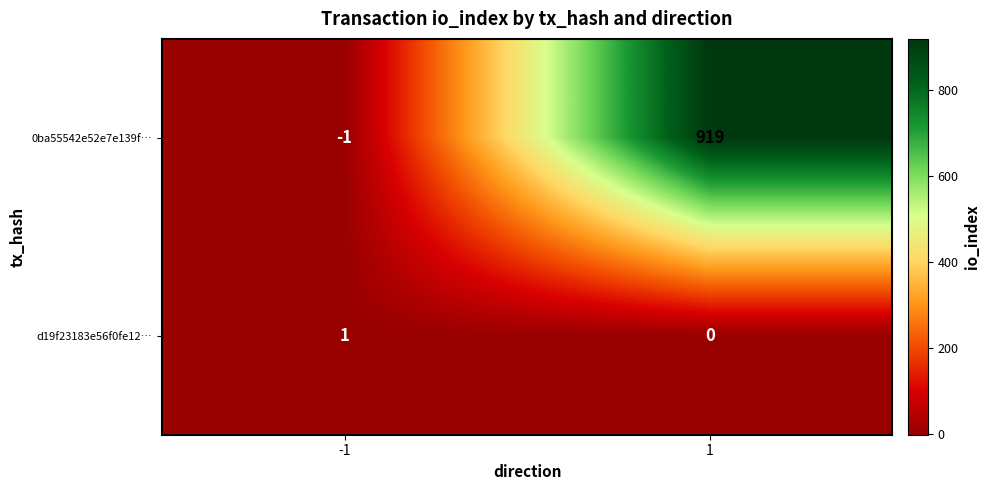

How many negative values does the 0ba55542e52e7e139f… series have?

1